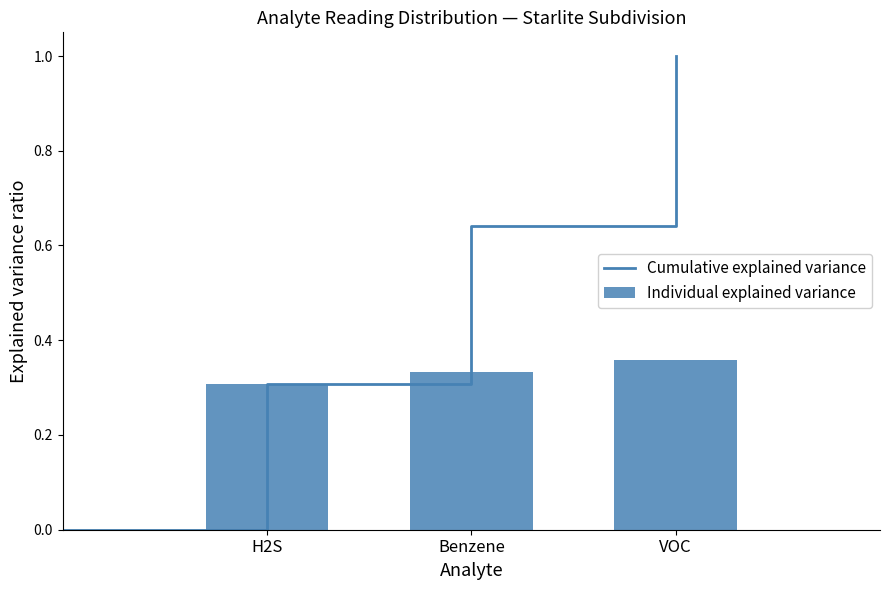

The value of Cumulative explained variance at VOC is 0.4. True or false?

False